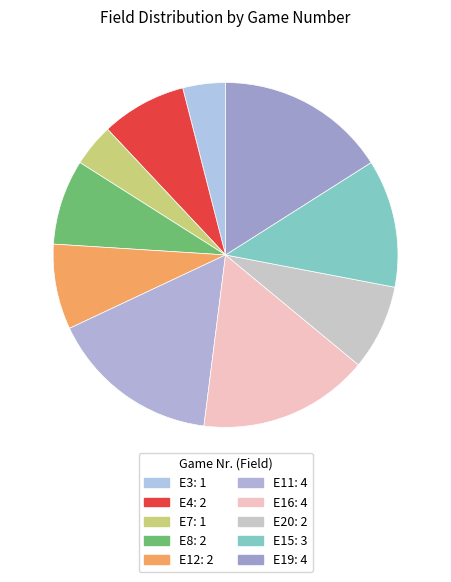

Count the number of slices in the pie.

10